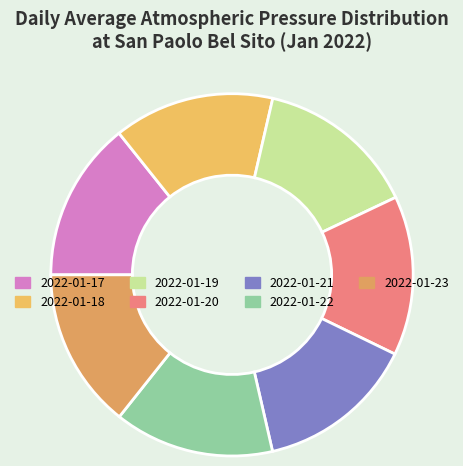

What is the smallest slice in the pie chart?

2022-01-21